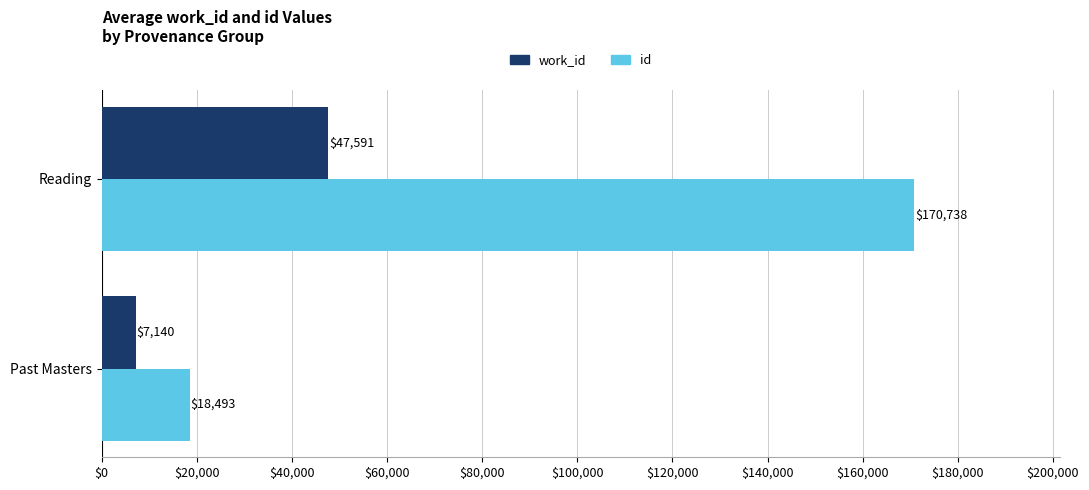

List the series in order of their overall mean, highest first.

id, work_id